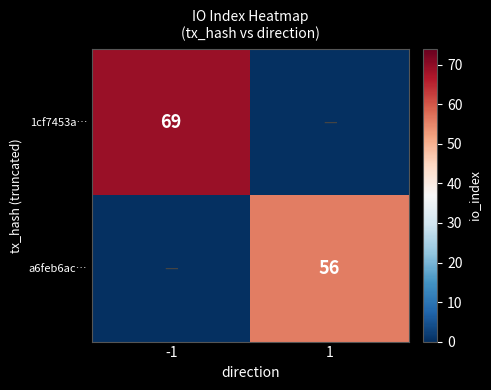

Which has a higher value, -1 or 1?

-1